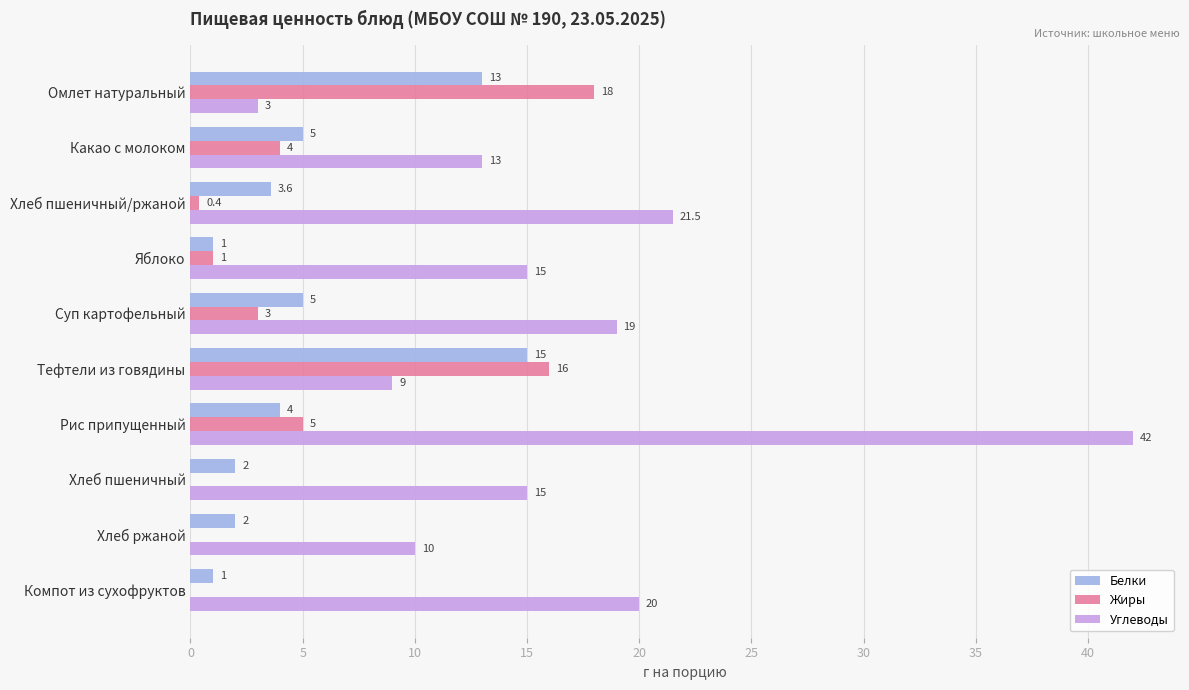

Which label corresponds to the largest value in the chart?

Рис припущенный